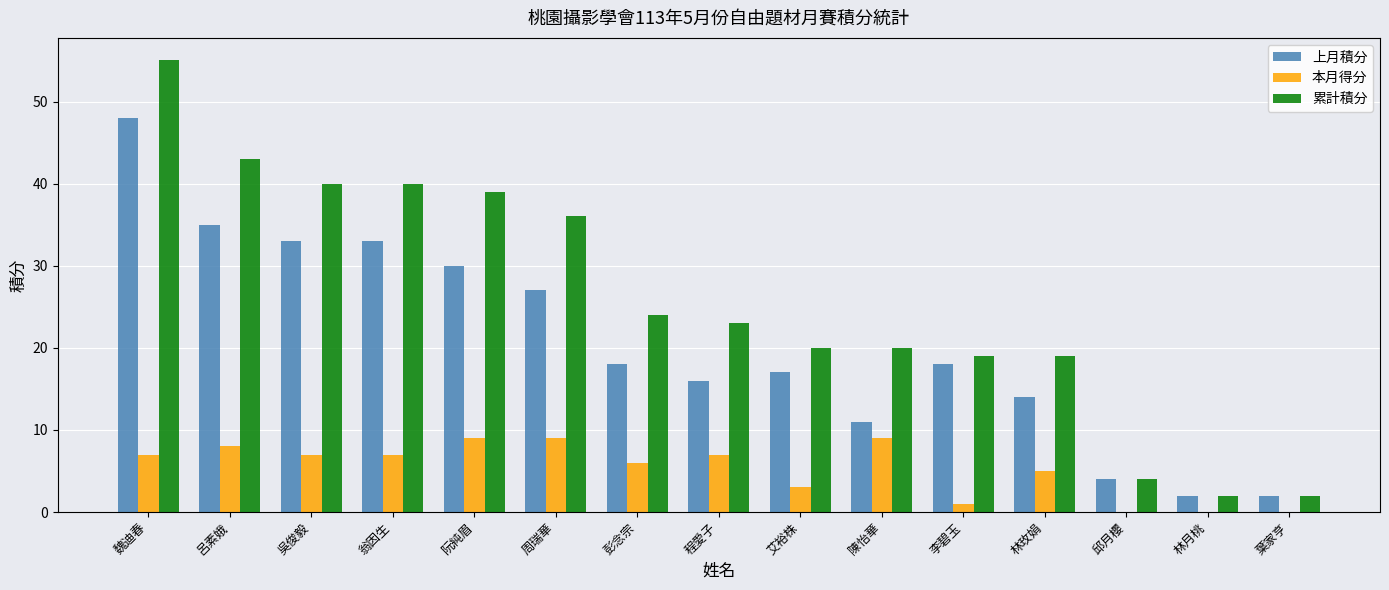

What is the greatest value displayed?

55